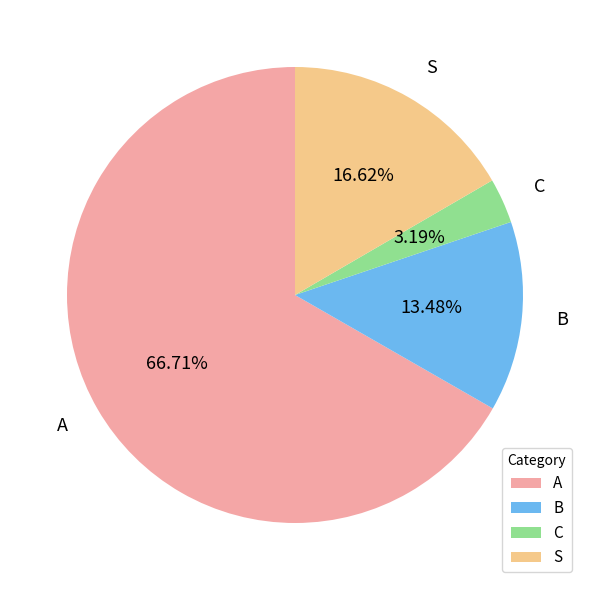

Count the number of slices in the pie.

4